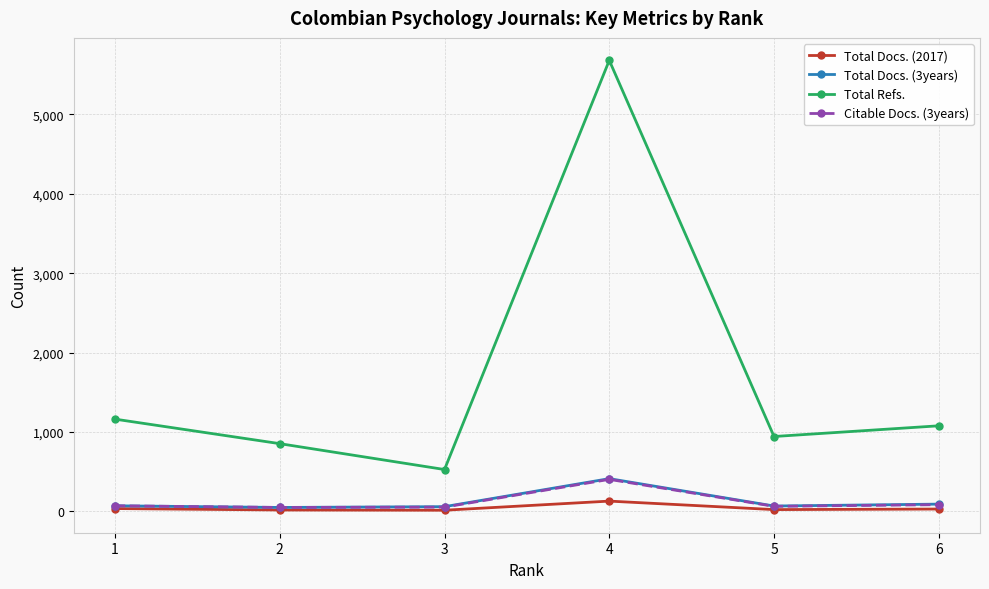

What are all the series names shown in the legend?

Total Docs. (2017), Total Docs. (3years), Total Refs., Citable Docs. (3years)